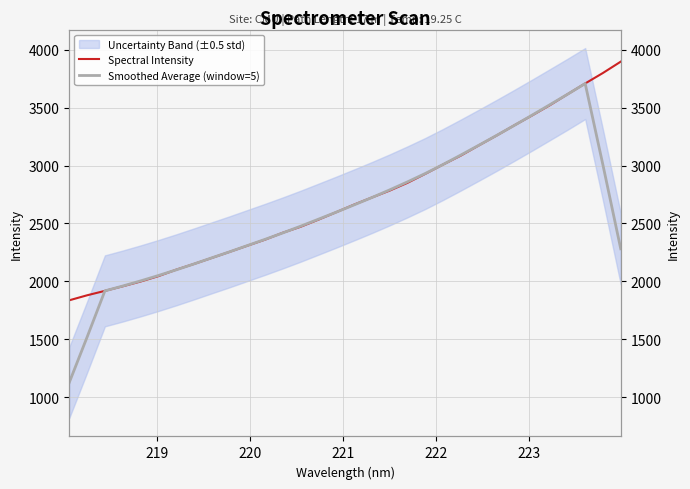

The Smoothed Average (window=5) series shows 1370.5 at 16. True or false?

False